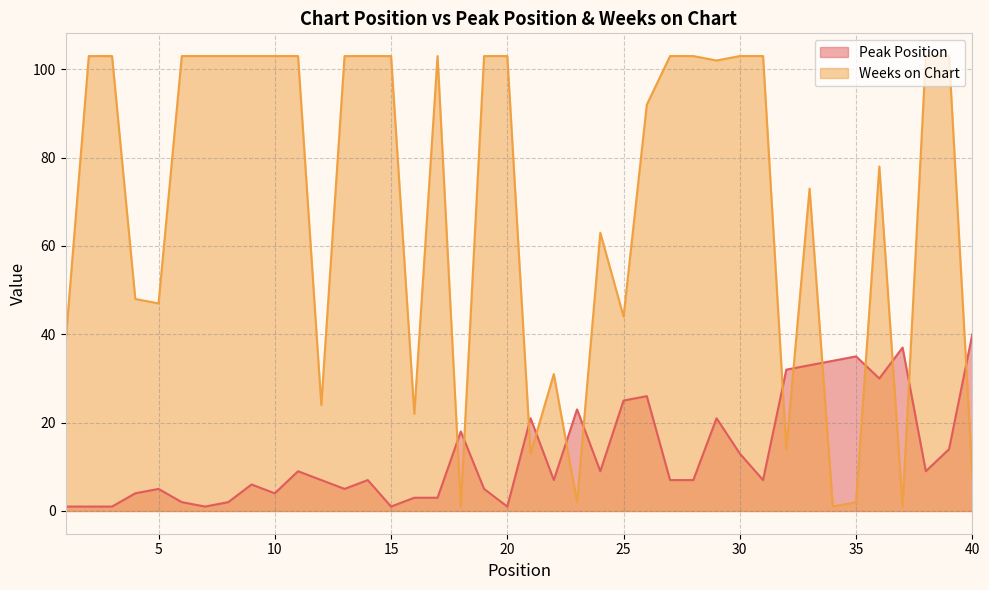

Which category has the highest value in the Weeks on Chart series?

2